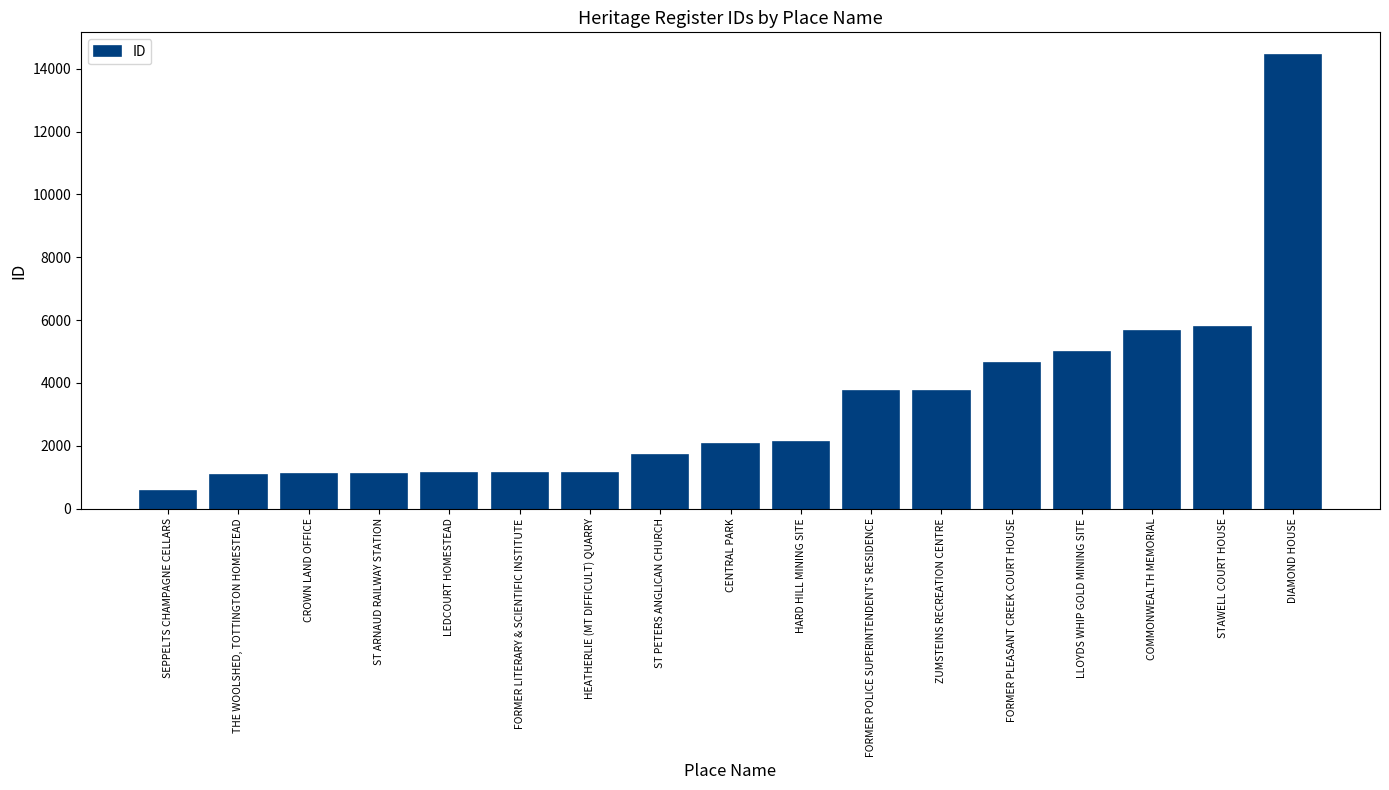

Are the bars horizontal?

No